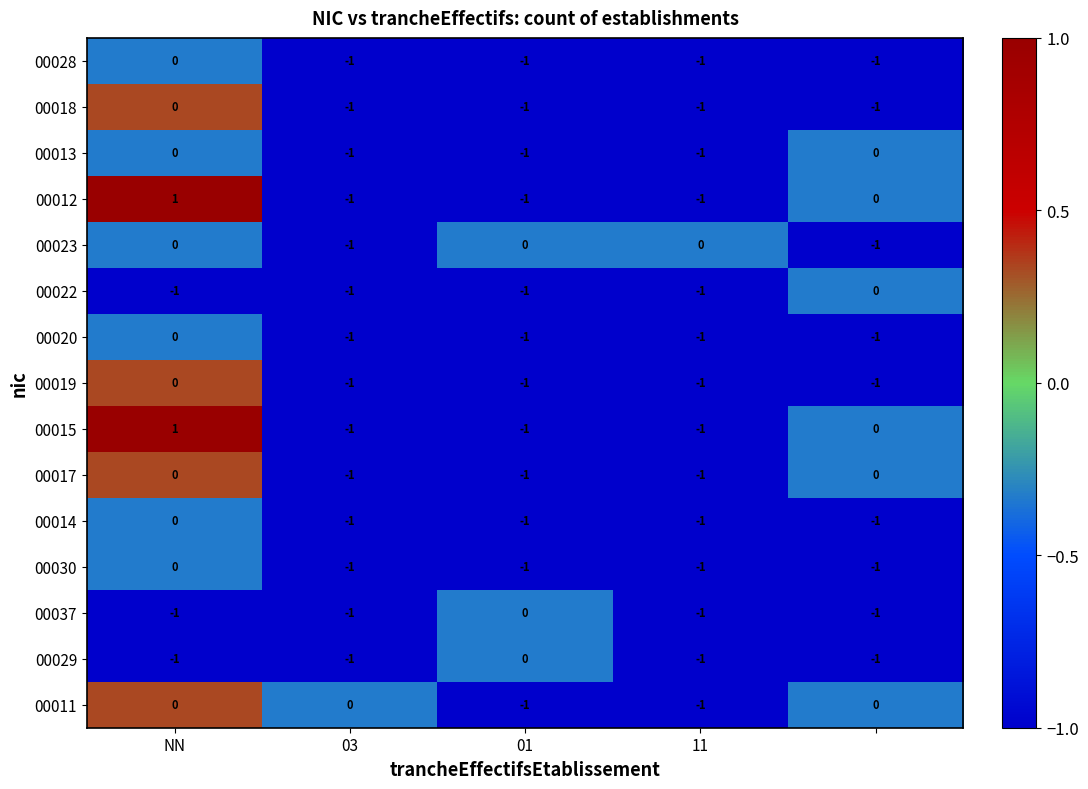

How many 00022 values are between -1 and 0?

5